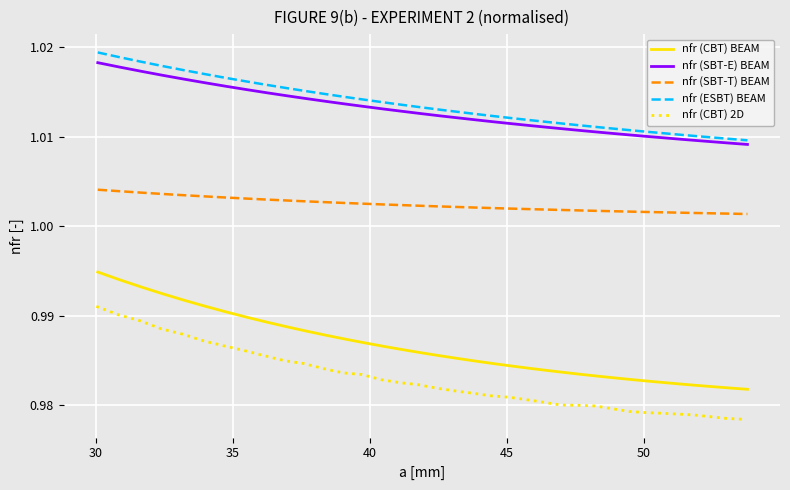

What are all the series names shown in the legend?

nfr (CBT) BEAM, nfr (SBT-E) BEAM, nfr (SBT-T) BEAM, nfr (ESBT) BEAM, nfr (CBT) 2D